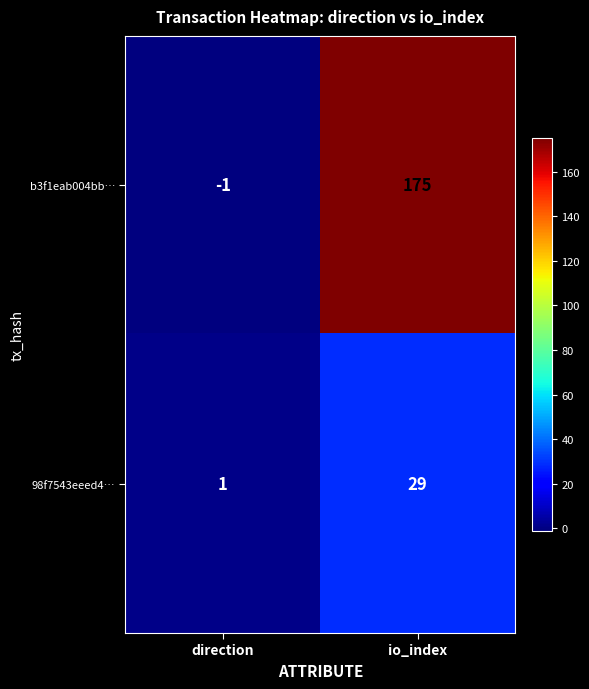

Count the number of data series in this chart.

2